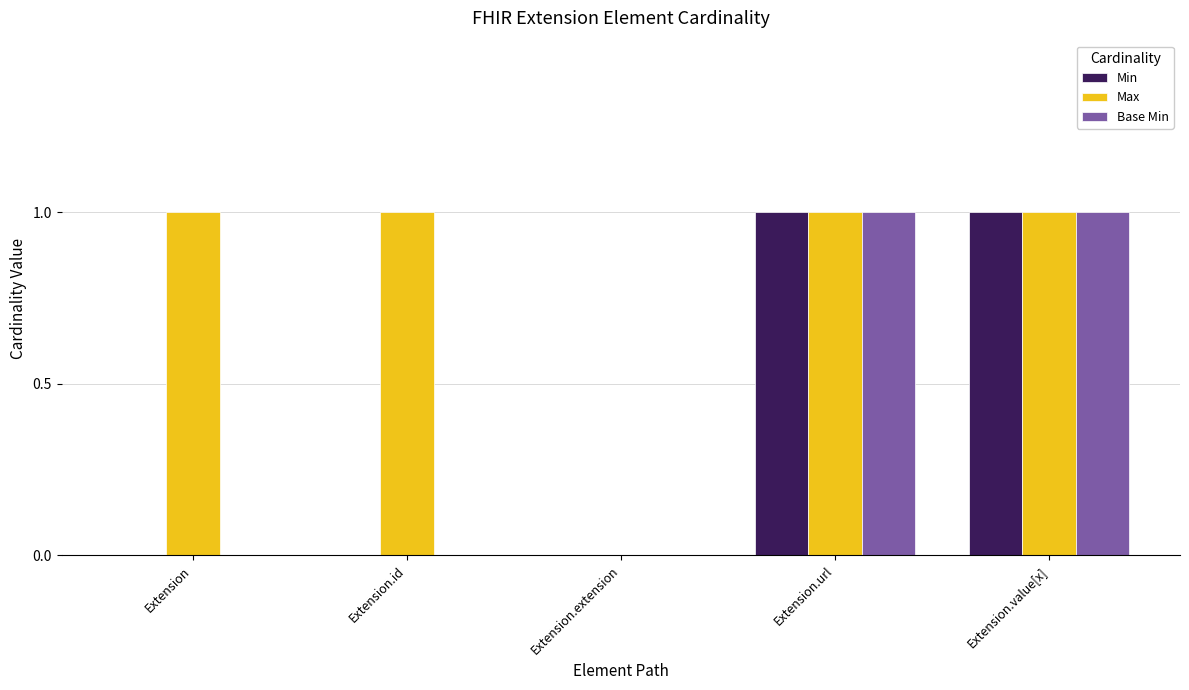

Reading left to right, extract all data points from this chart.

Min: 0	0	0	1	1
Max: 1	1	0	1	1
Base Min: 0	0	0	1	1